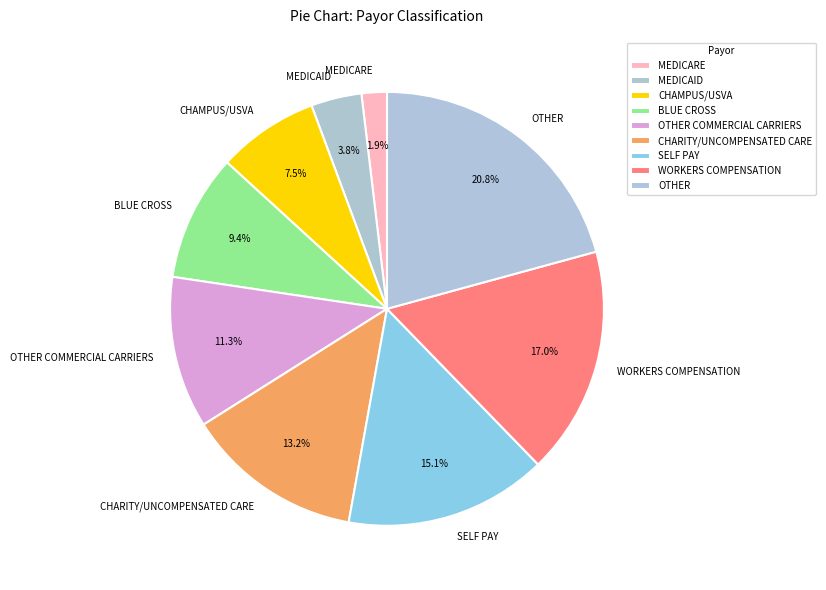

How many segments does this pie chart have?

9